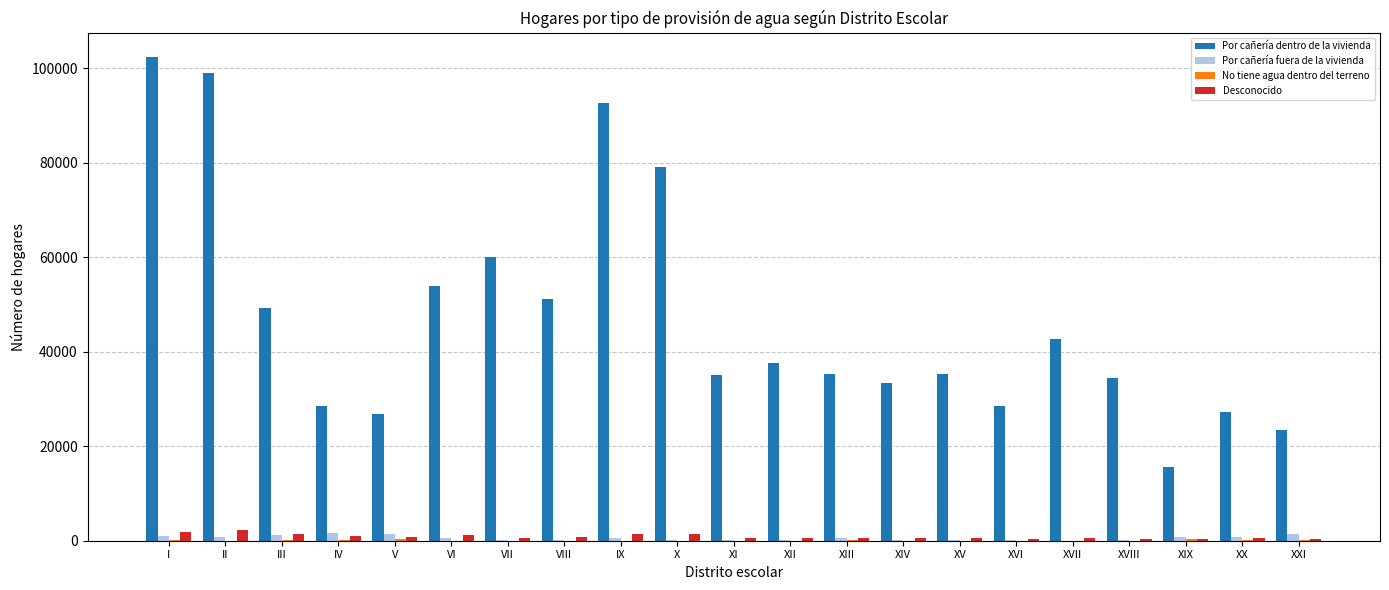

What is the sum of all Desconocido values?

18483